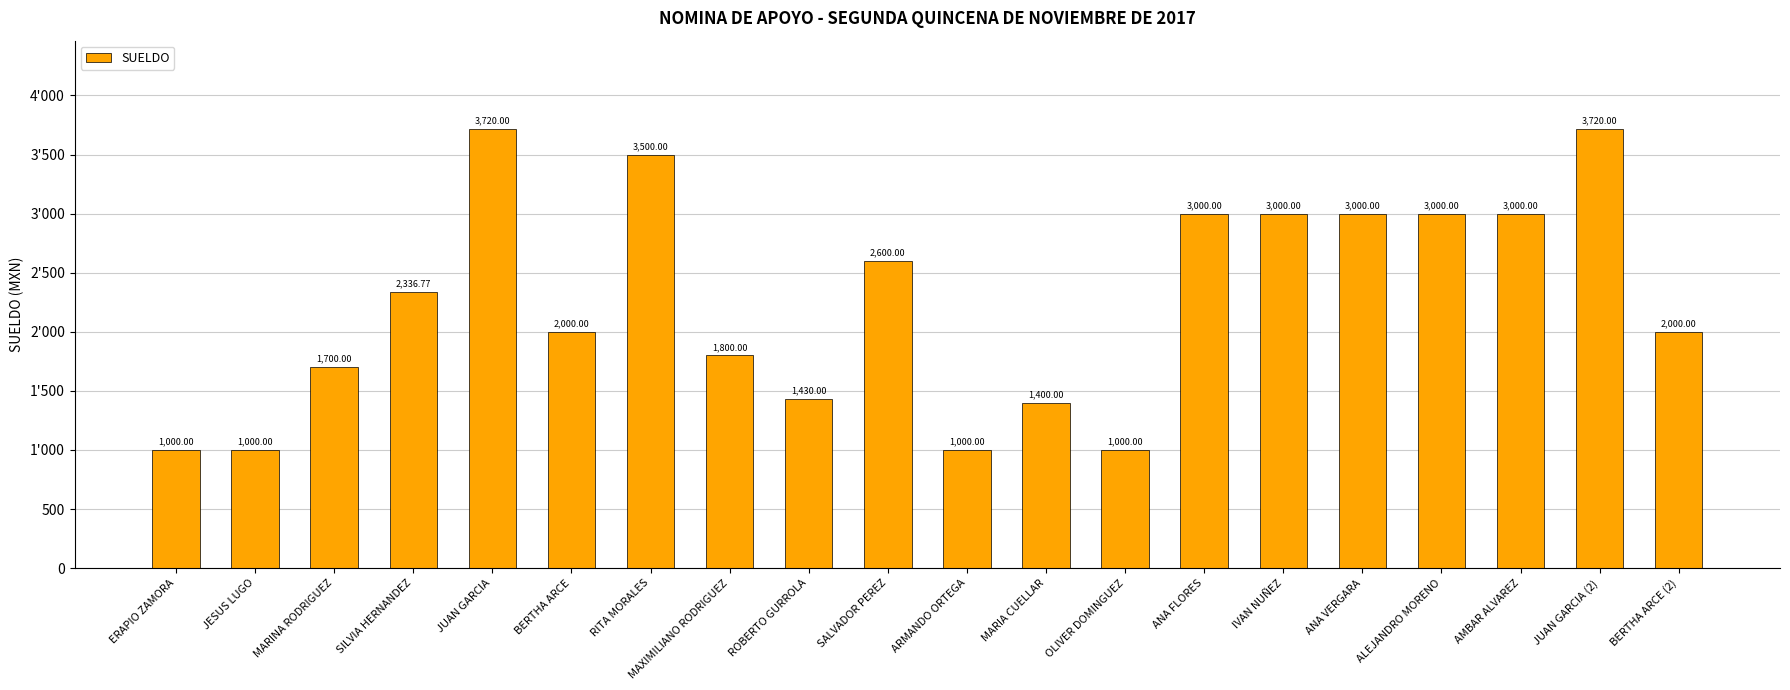

Does the chart contain any negative values?

No